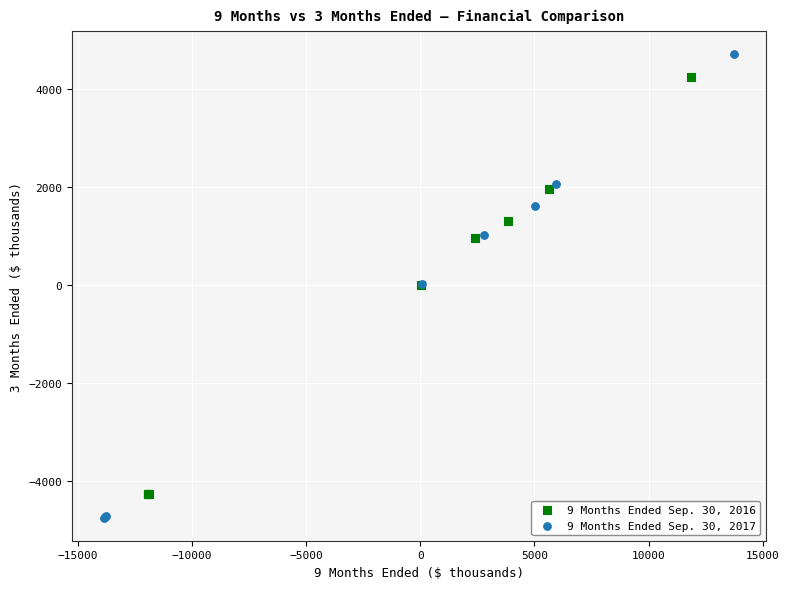

Which series reaches the maximum Y coordinate?

9 Months Ended Sep. 30, 2017